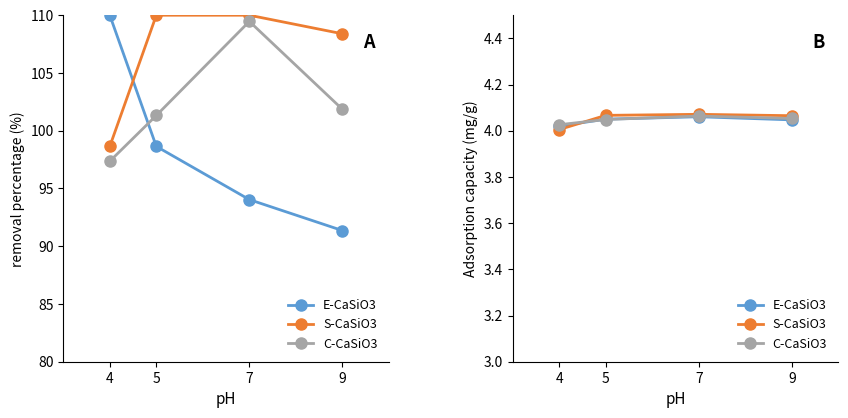

How many intersections are there between E-CaSiO3 and C-CaSiO3?

2